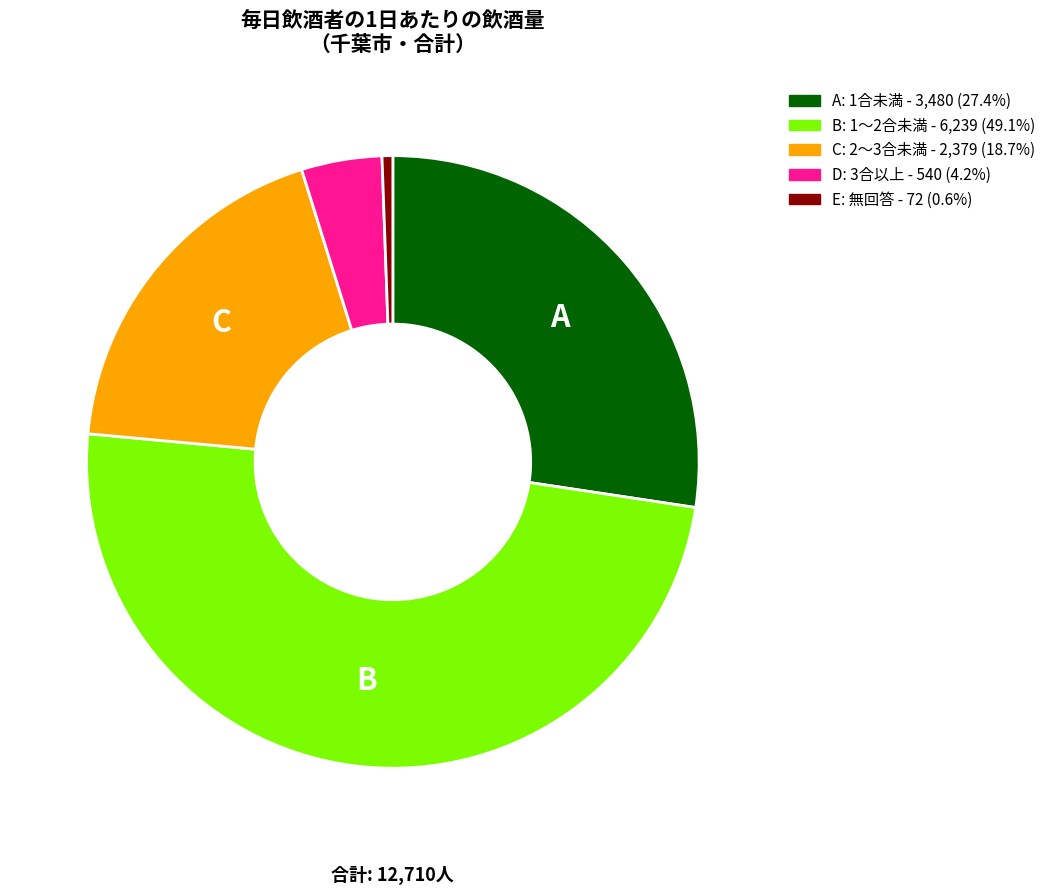

Does any single category account for the majority?

No